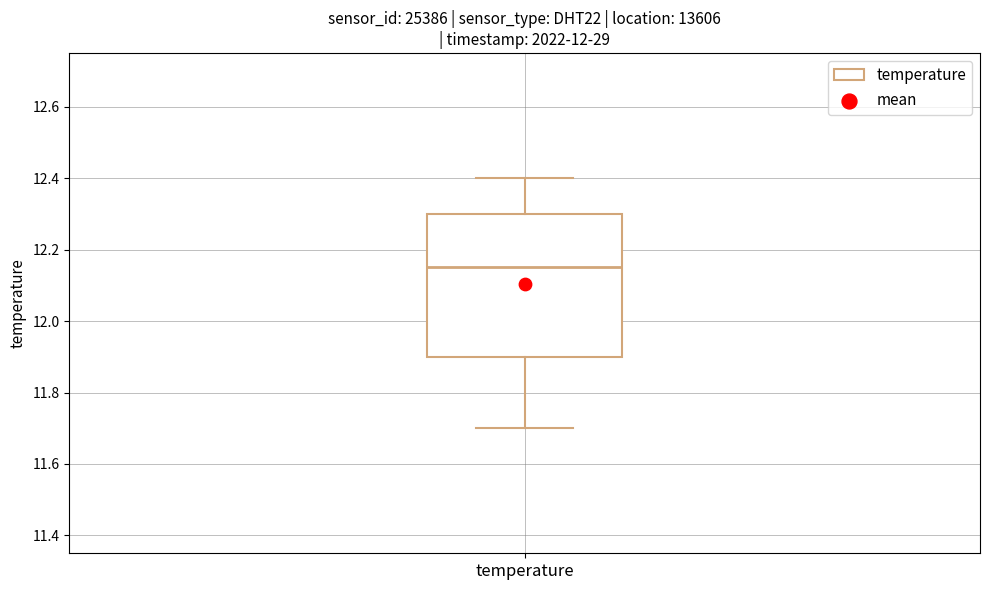

Where is the upper edge of the box for temperature on the y-axis? The values are not printed on the chart, so give them approximately, as read against the axis.

12.30